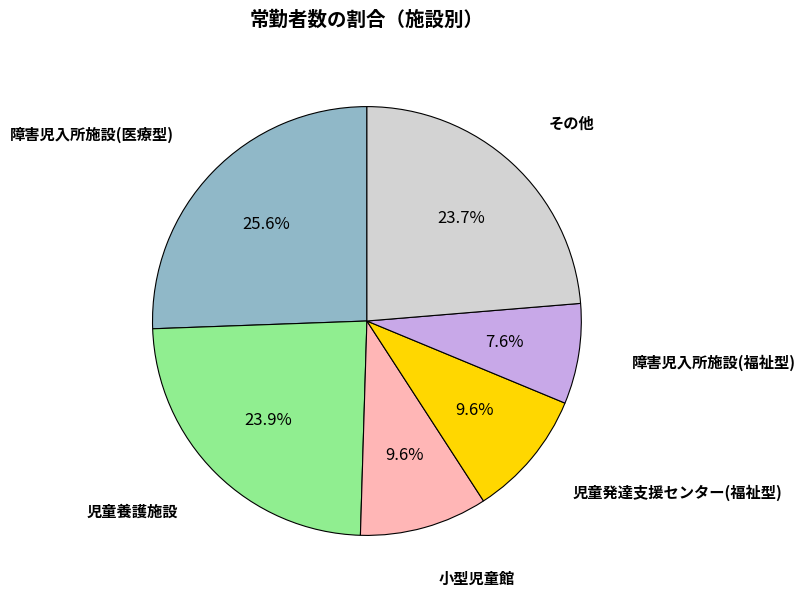

Is there any slice that represents more than half of the pie?

No